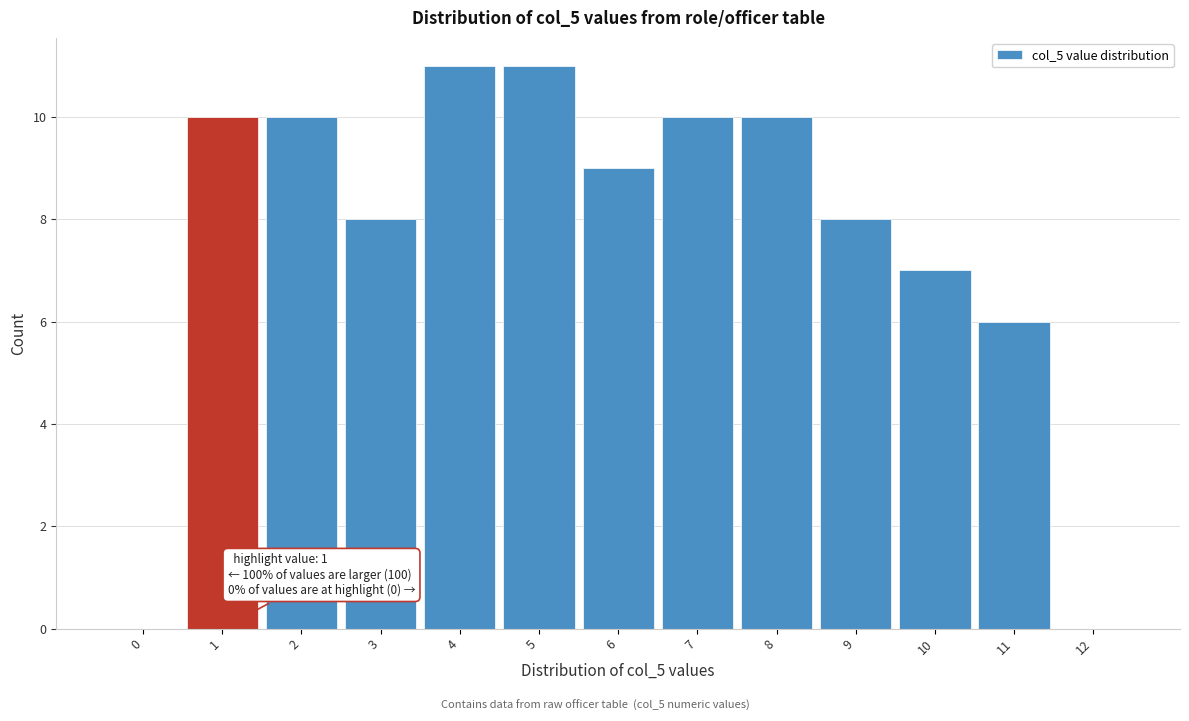

Reading left to right, extract all data points from this chart.

0=0	1=10	2=10	3=8	4=11	5=11	6=9	7=10	8=10	9=8	10=7	11=6	12=0